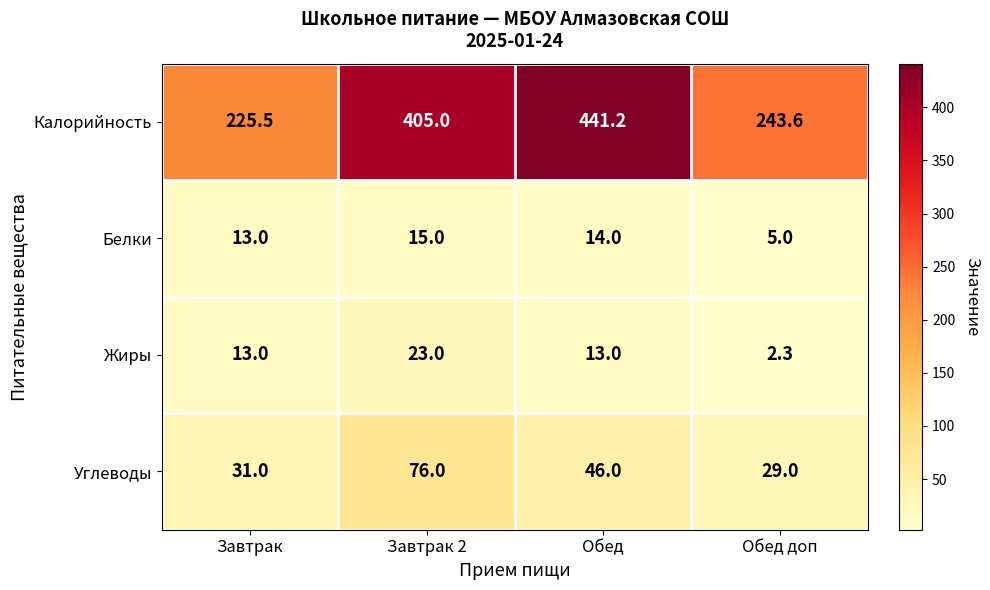

True or false: Жиры has a value of 3.7 at Обед доп.

False